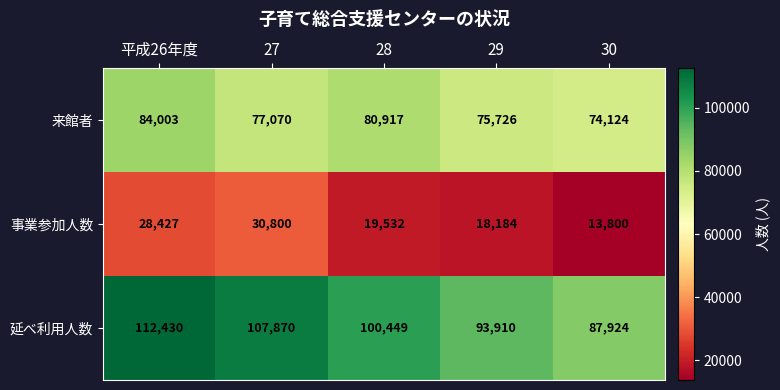

What is the maximum value shown in the chart?

112430